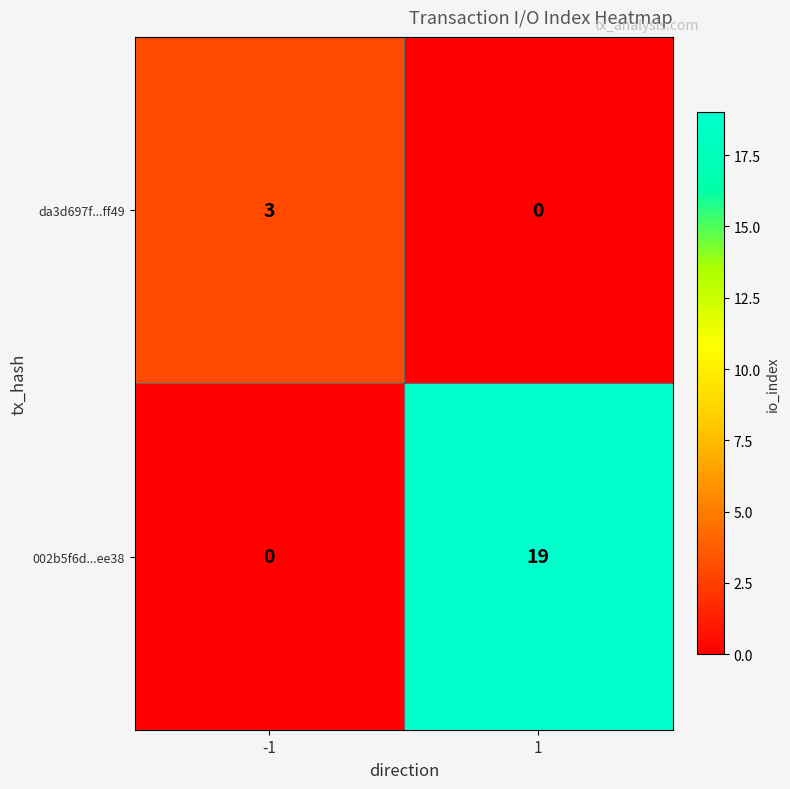

Reading left to right, transcribe all the data shown in this chart.

da3d697f...ff49: -1=3	1=0
002b5f6d...ee38: -1=0	1=19